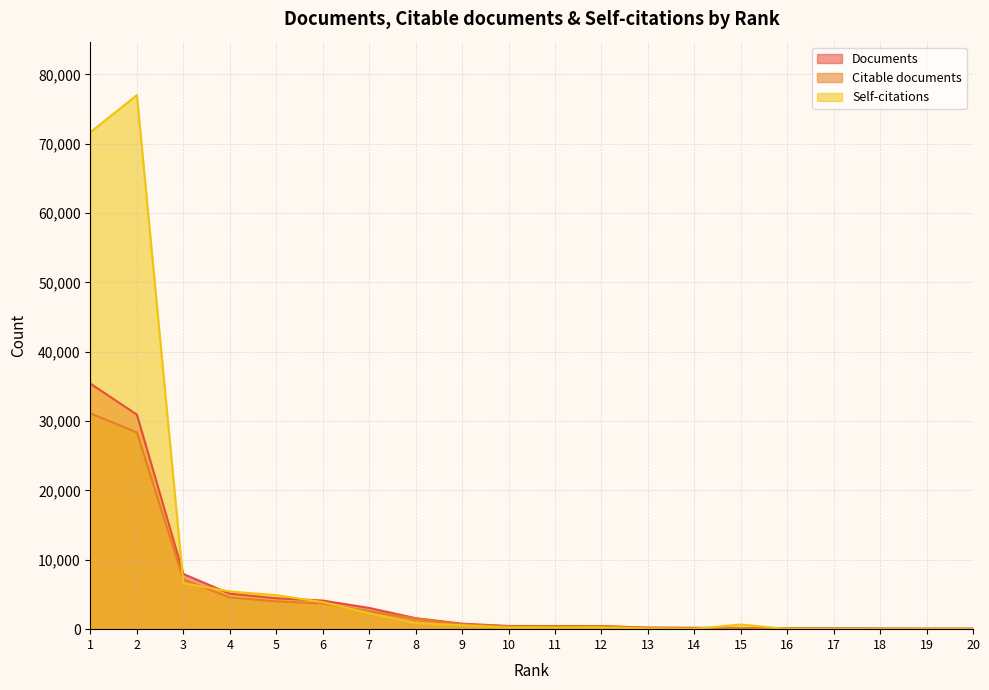

At which label is Self-citations closest to 38517?

3